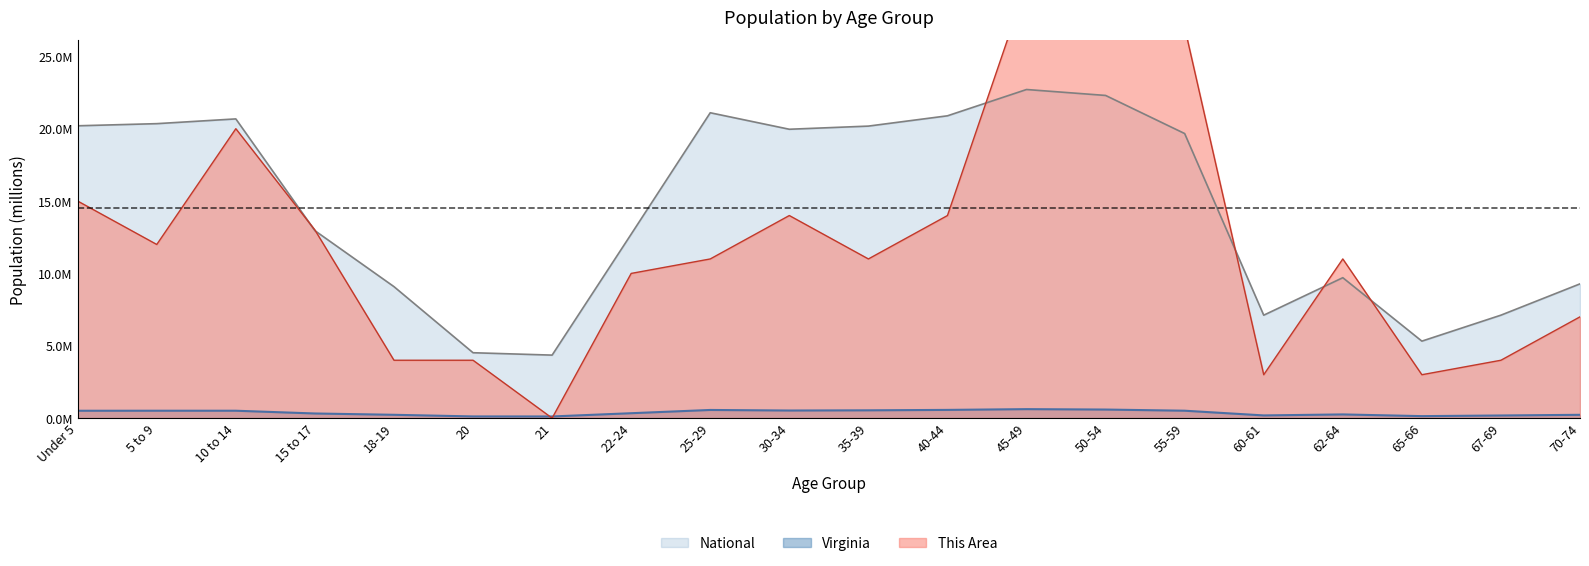

True or false: National and Virginia intersect in this chart.

False